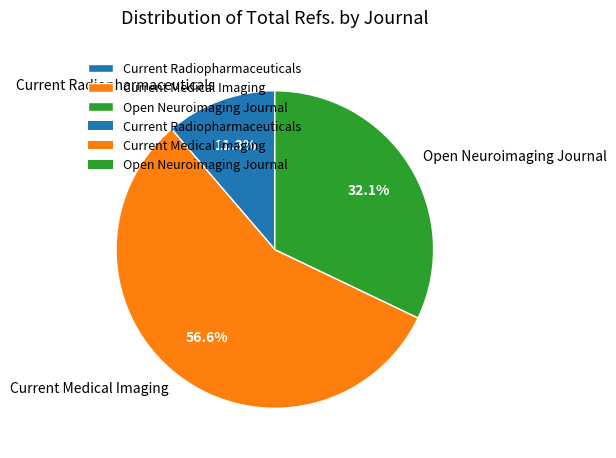

What percentage is NOT represented by Current Medical Imaging?

43.4%